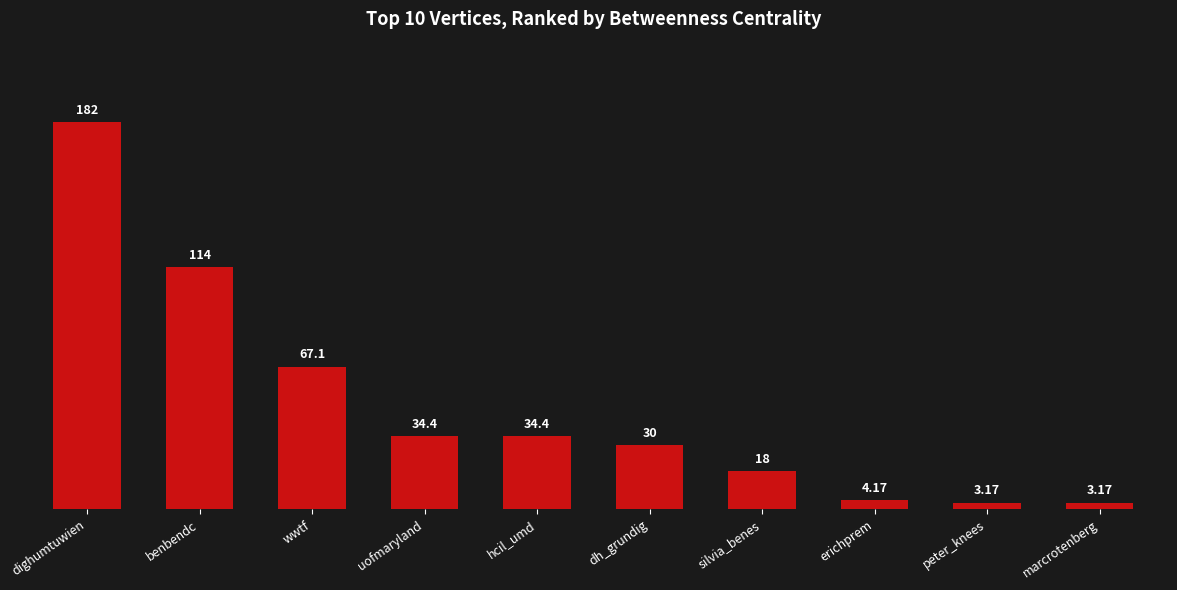

What is the label of the 8th bar from the right?

wwtf